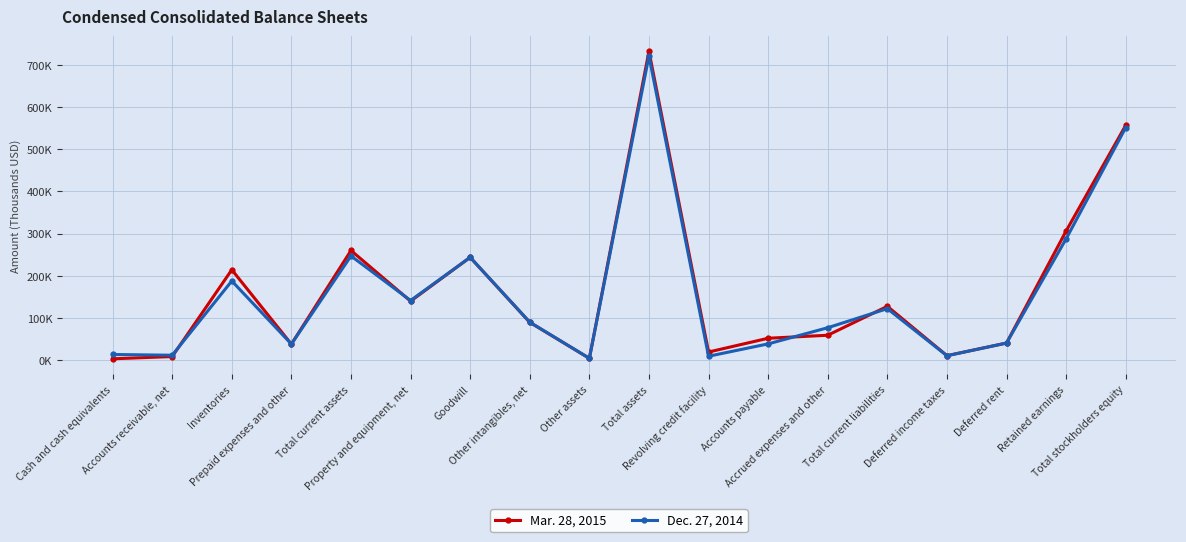

What are all the series names shown in the legend?

Mar. 28, 2015, Dec. 27, 2014